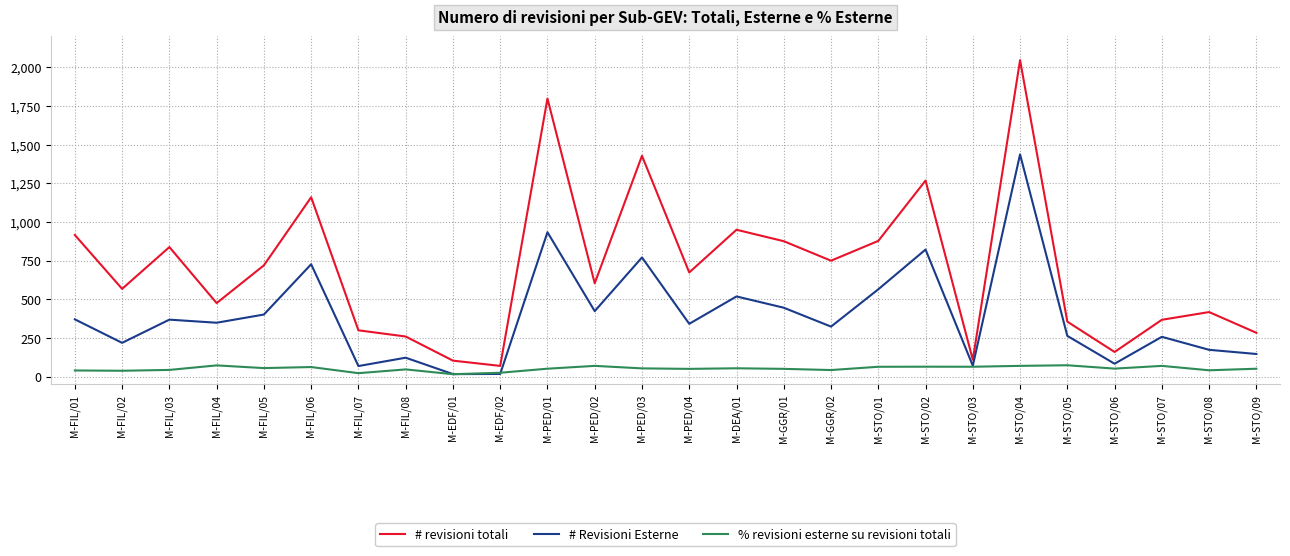

The value of % revisioni esterne su revisioni totali at M-STO/03 is 64.5. True or false?

True